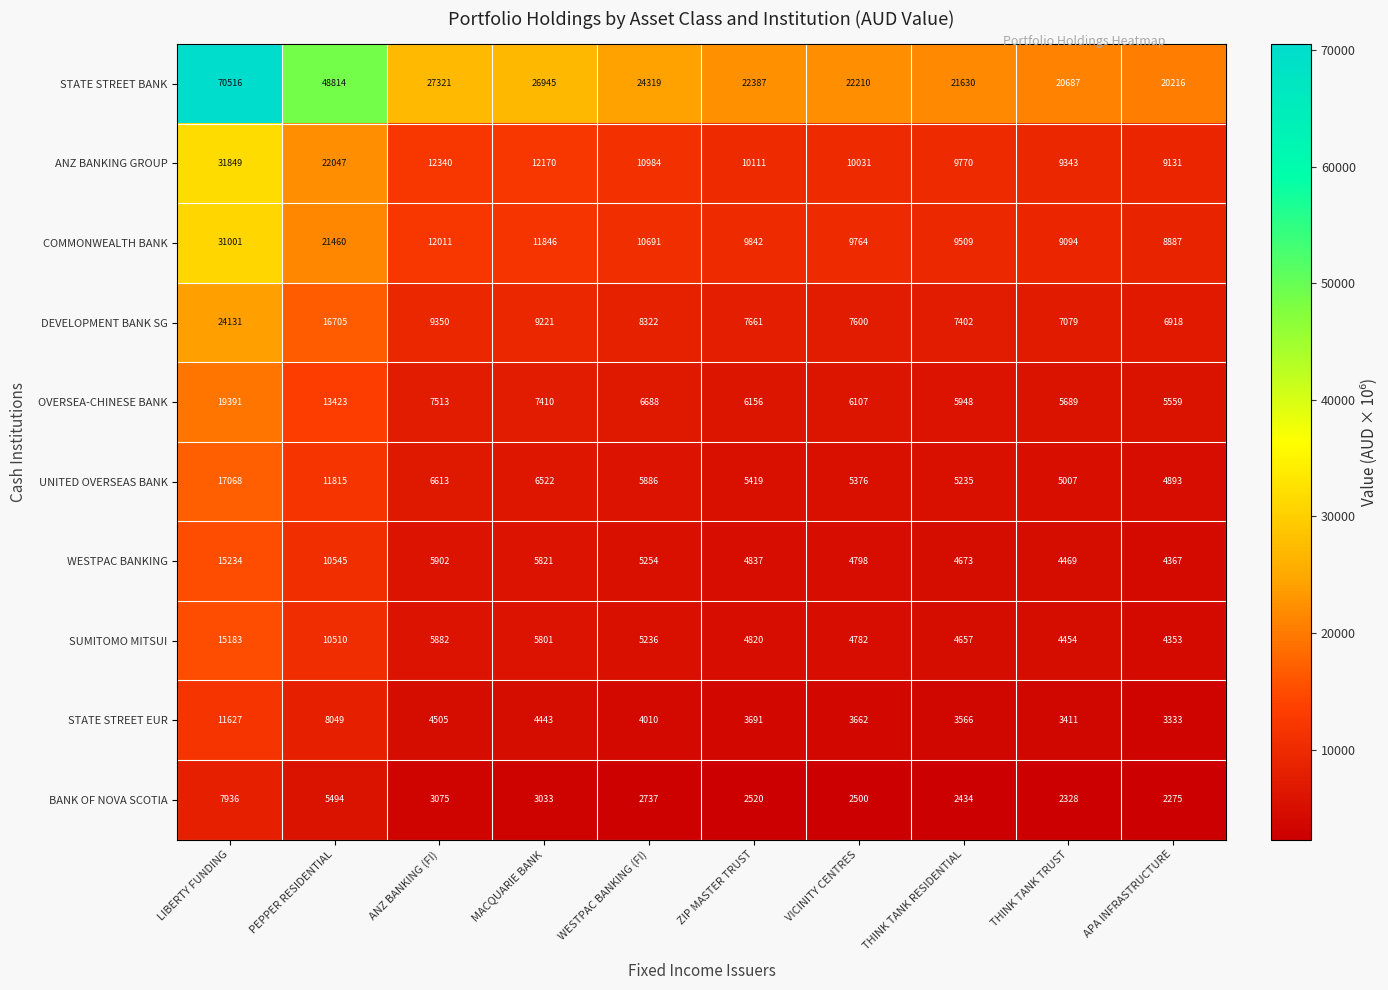

Which series has the largest total across all categories?

STATE STREET BANK